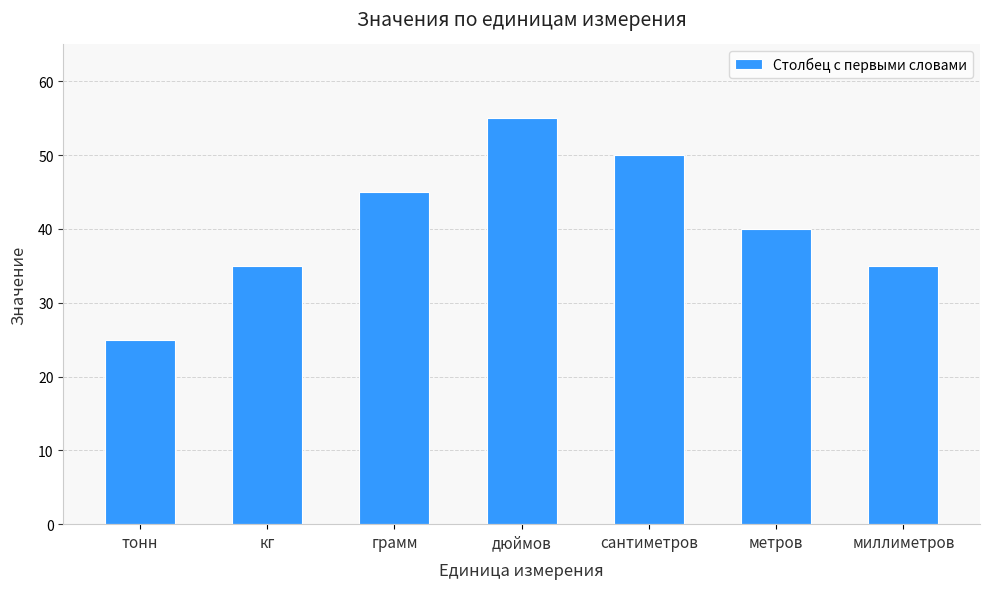

What is the smallest value displayed?

25